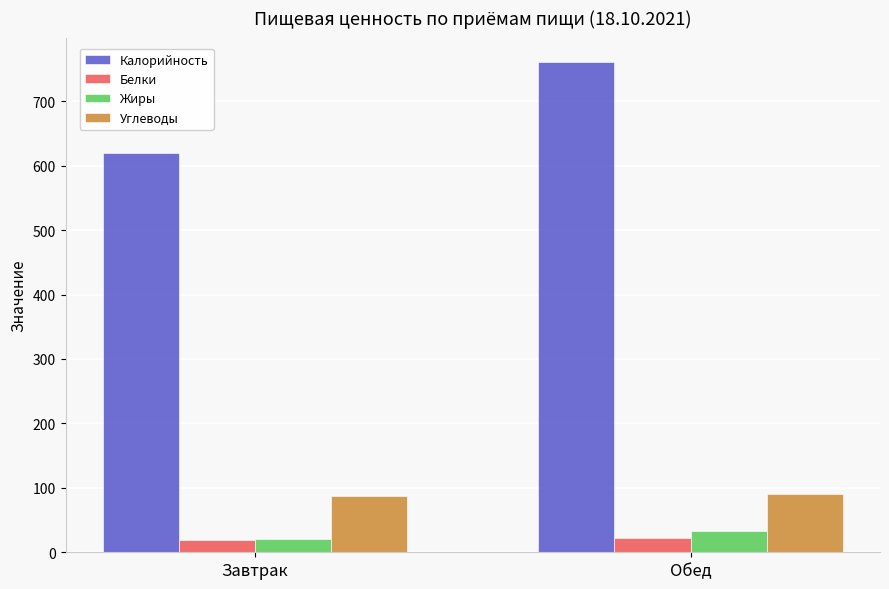

How many bars are there in each group?

4